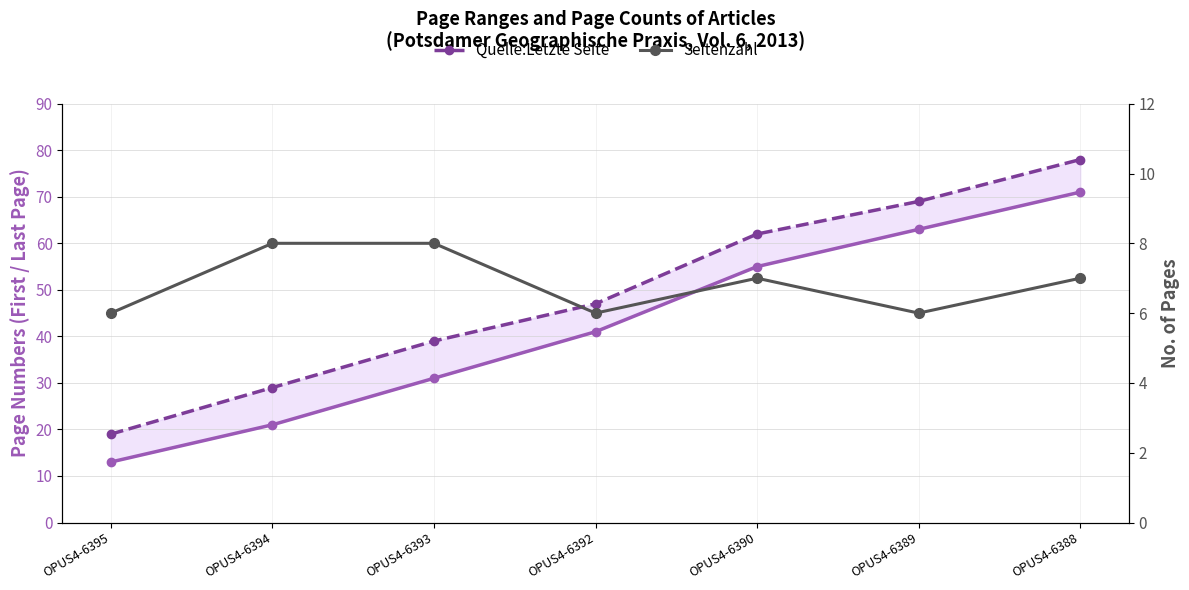

True or false: Quelle:Erste Seite has more than 0 points higher than both neighbors.

False